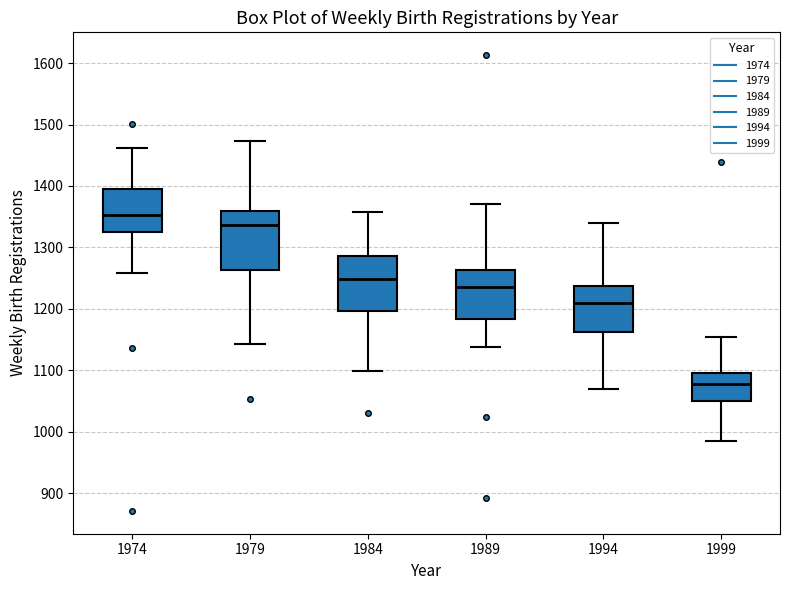

Where does the upper whisker of the box at x = 1974 end on the y-axis? The values are not printed on the chart, so give them approximately, as read against the axis.

1460